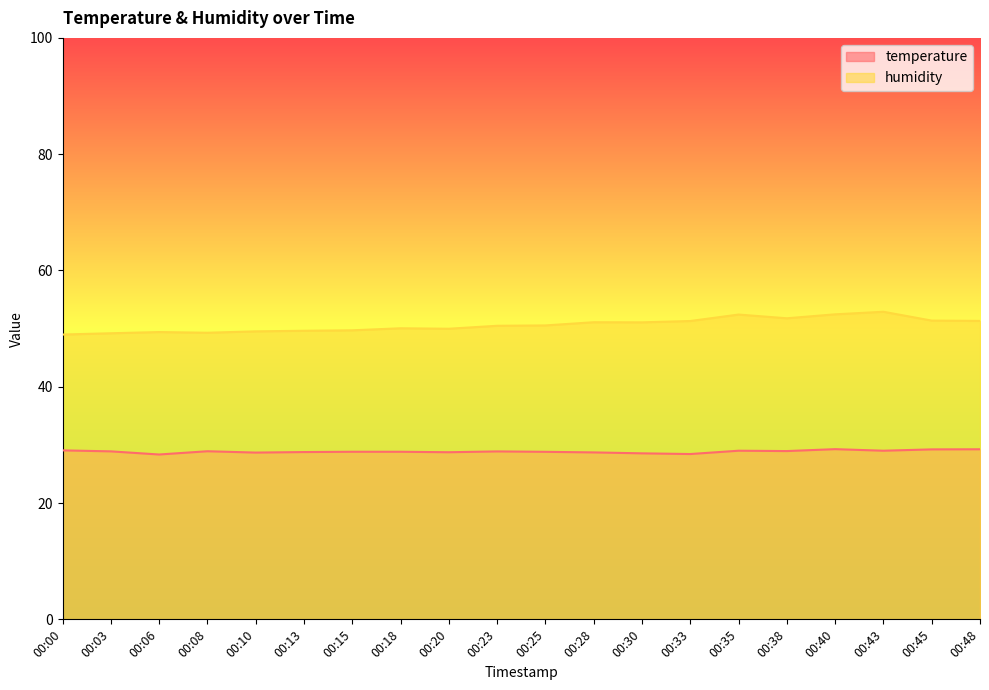

List the series in order of their overall mean, lowest first.

temperature, humidity